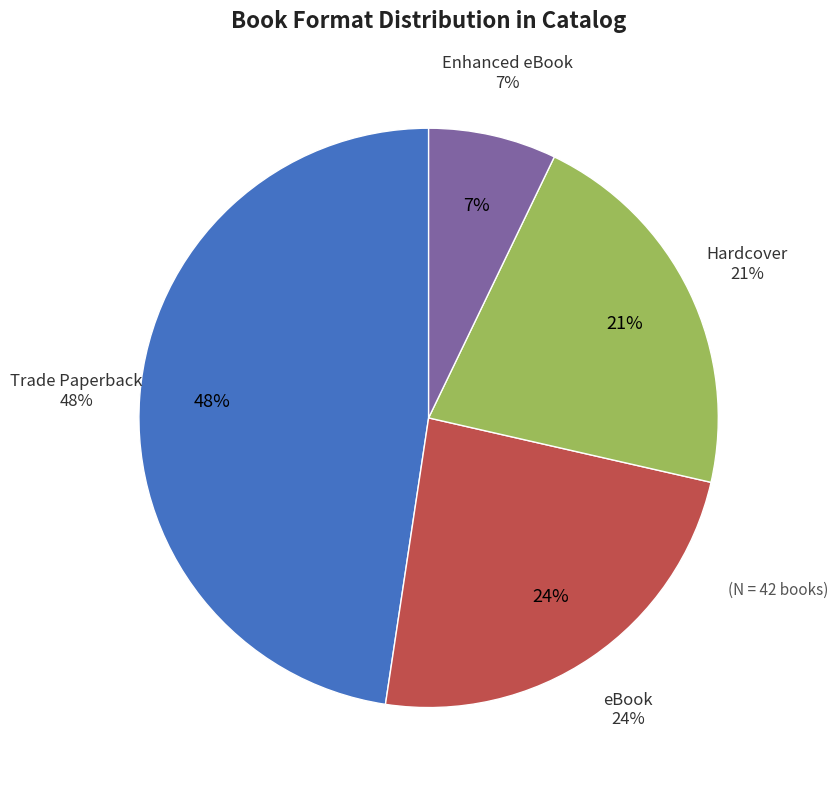

To the nearest percent, what is the difference between the largest and smallest slice percentages?

40%